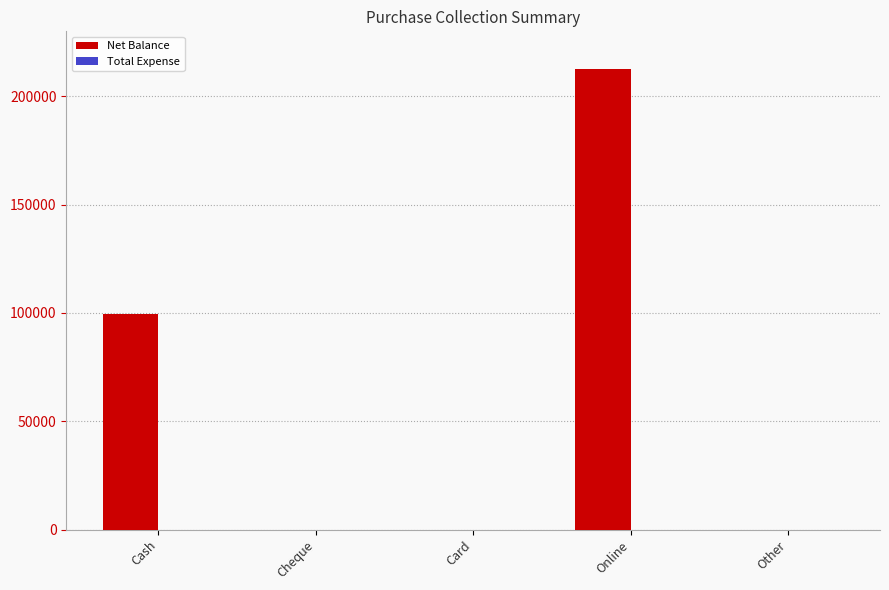

At which label is the value closest to 106275?

Cash